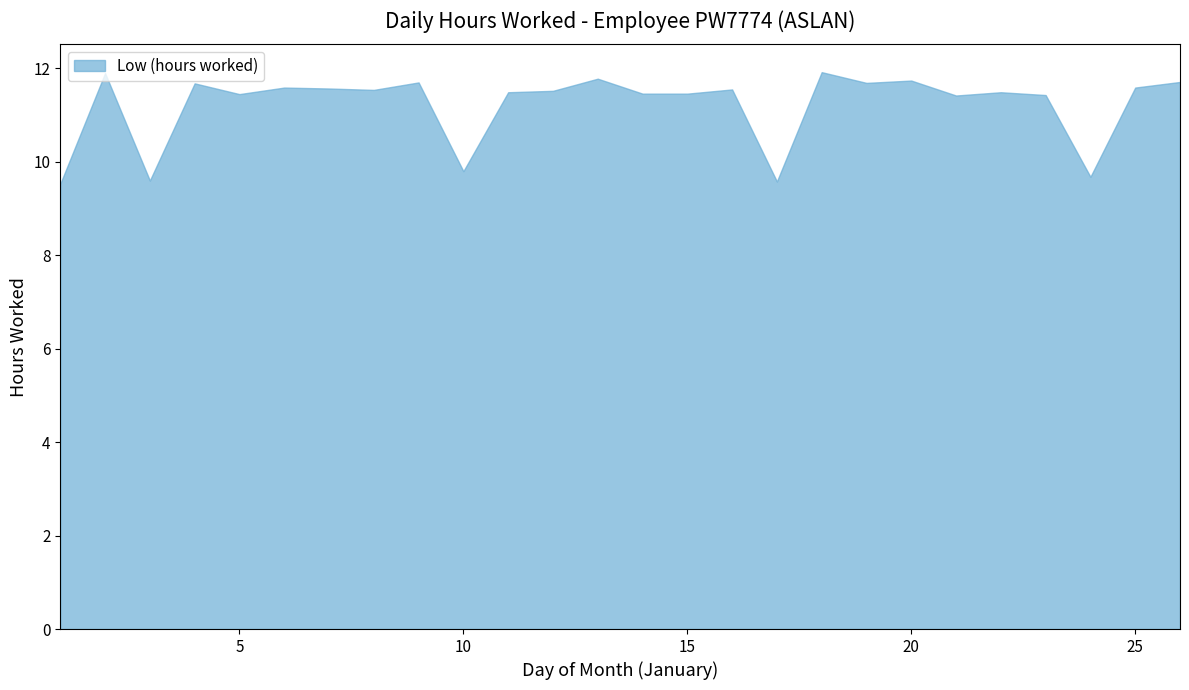

How many data points are above 11?

21